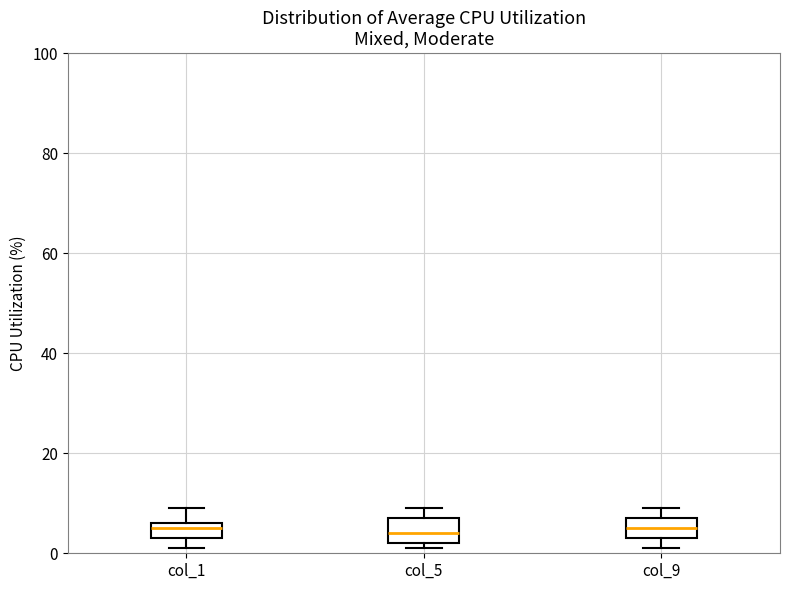

Reading left to right, transcribe this box plot: for each box, give where its median line is, the range the box spans, and where its two whiskers end, as read against the y-axis. The values are not printed on the chart, so give them approximately, as read against the axis.

col_1: median 6 (just below the box's upper edge), box 4 to 6, whiskers 2 to 10
col_5: median 4, box 2 to 8, whiskers 2 (just below the box's lower edge) to 10
col_9: median 6, box 4 to 8, whiskers 2 to 10